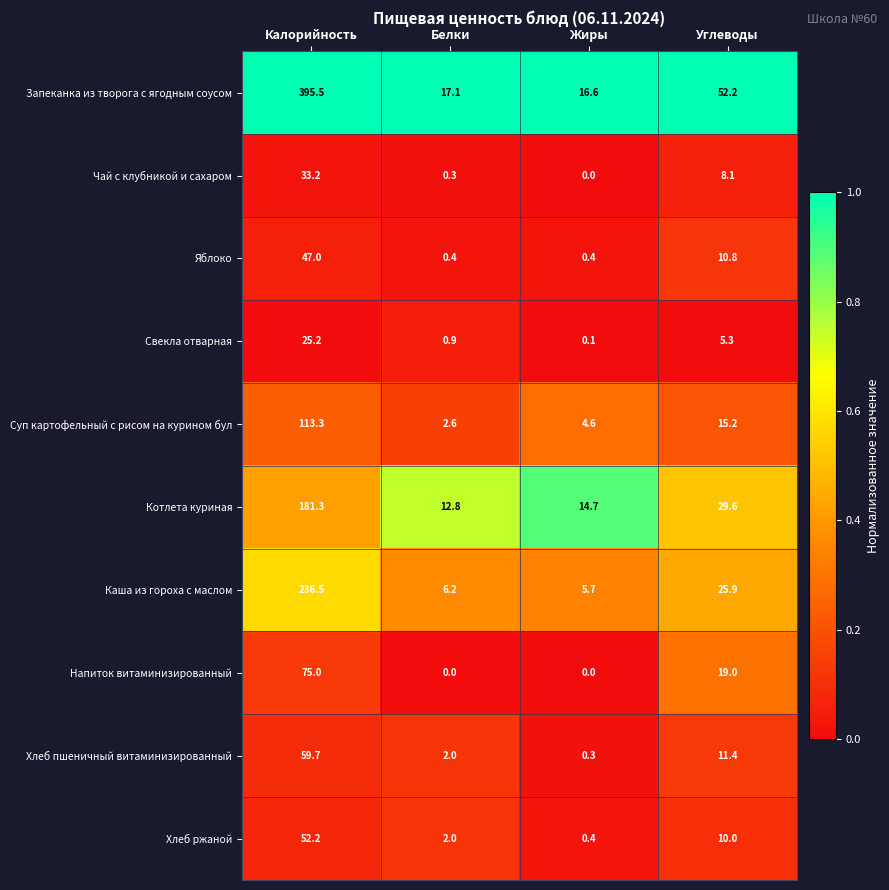

The value of Яблоко at Углеводы is 3.6. True or false?

False